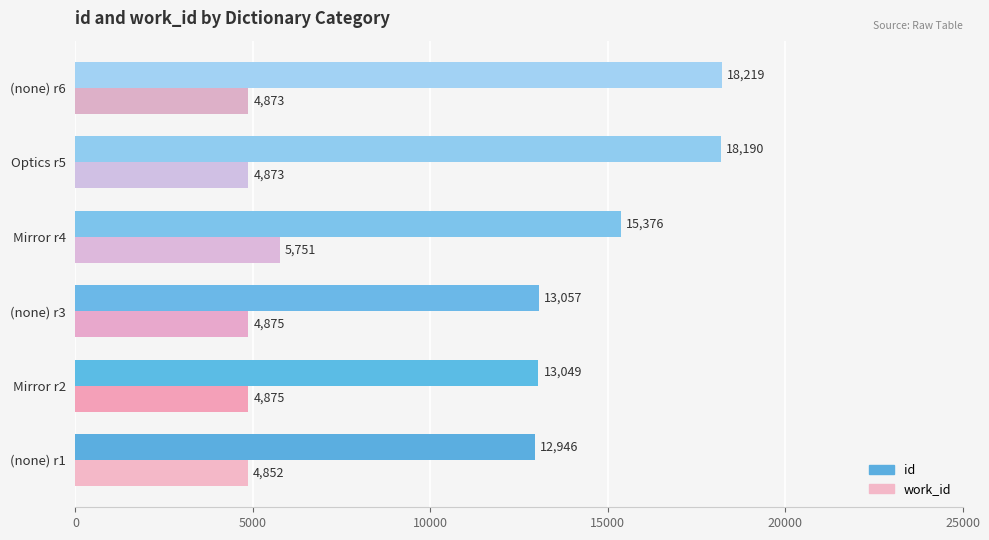

What is the difference between the second highest and second lowest values in the id series?

5141